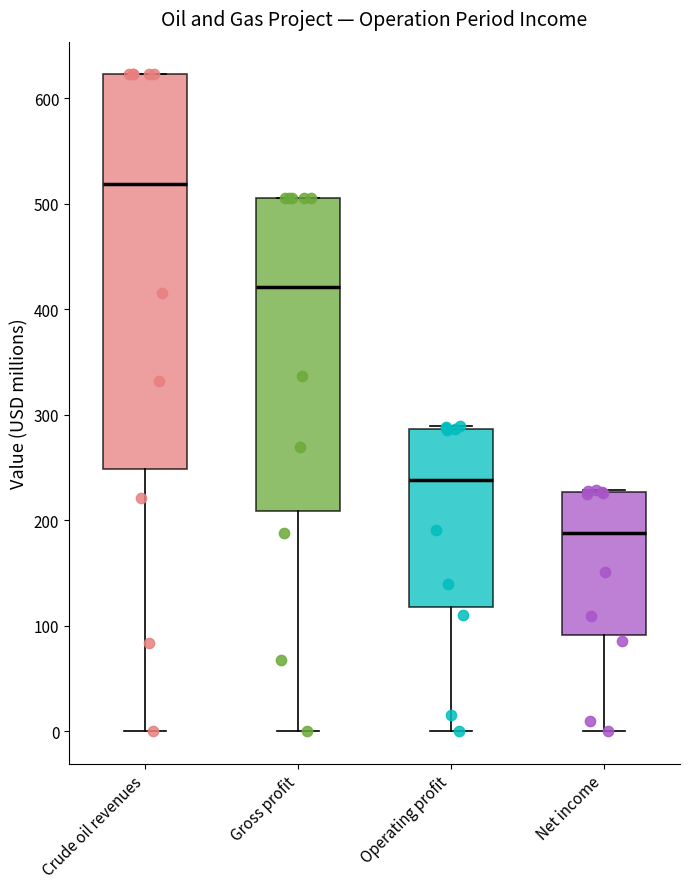

Which box is the tallest, from its lower edge to its upper edge?

Crude oil revenues